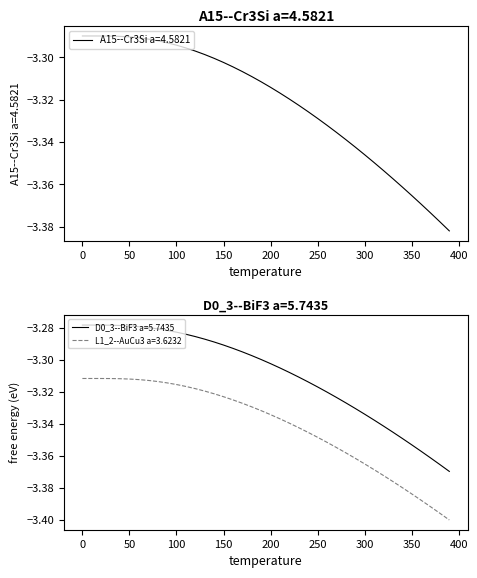

What are all the series names shown in the legend?

A15--Cr3Si a=4.5821, D0_3--BiF3 a=5.7435, L1_2--AuCu3 a=3.6232